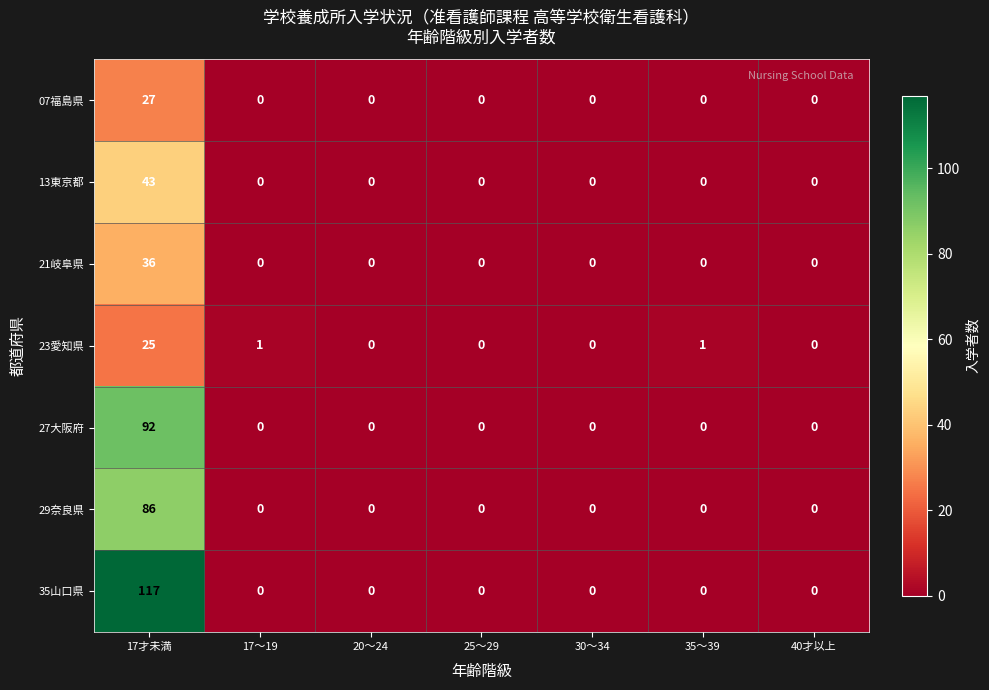

Which series has the largest total across all categories?

35山口県